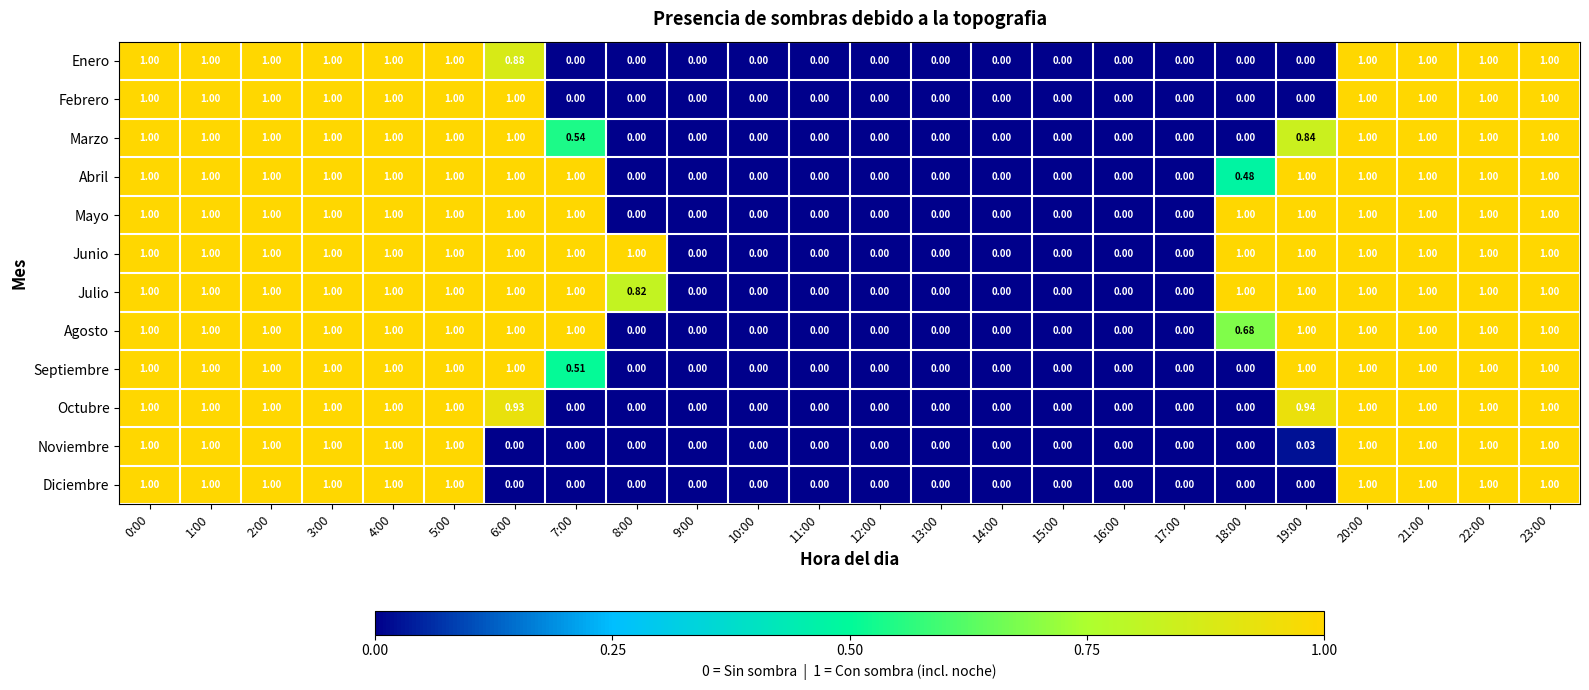

How many categories are shown in the chart?

24